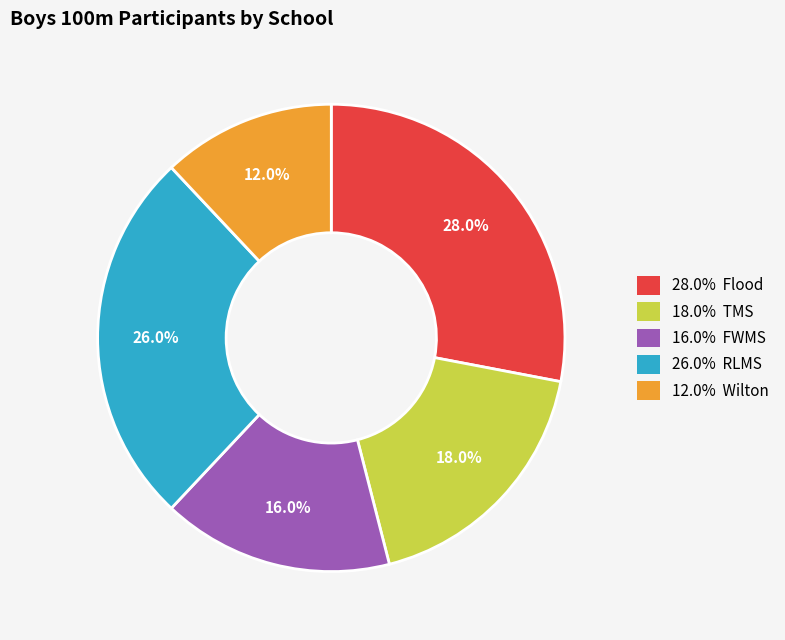

Count the number of slices in the pie.

5